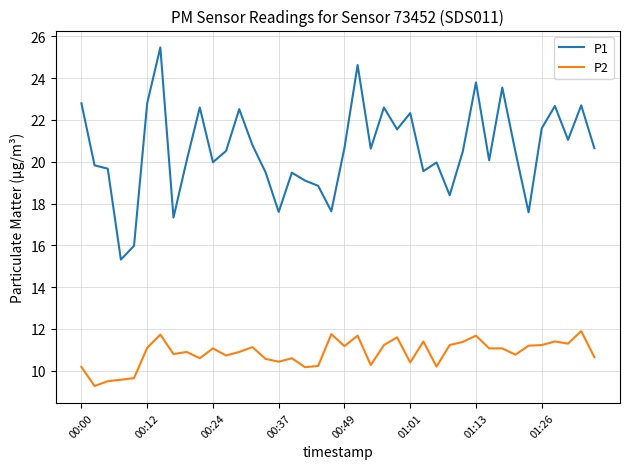

Which series has the largest total across all categories?

P1